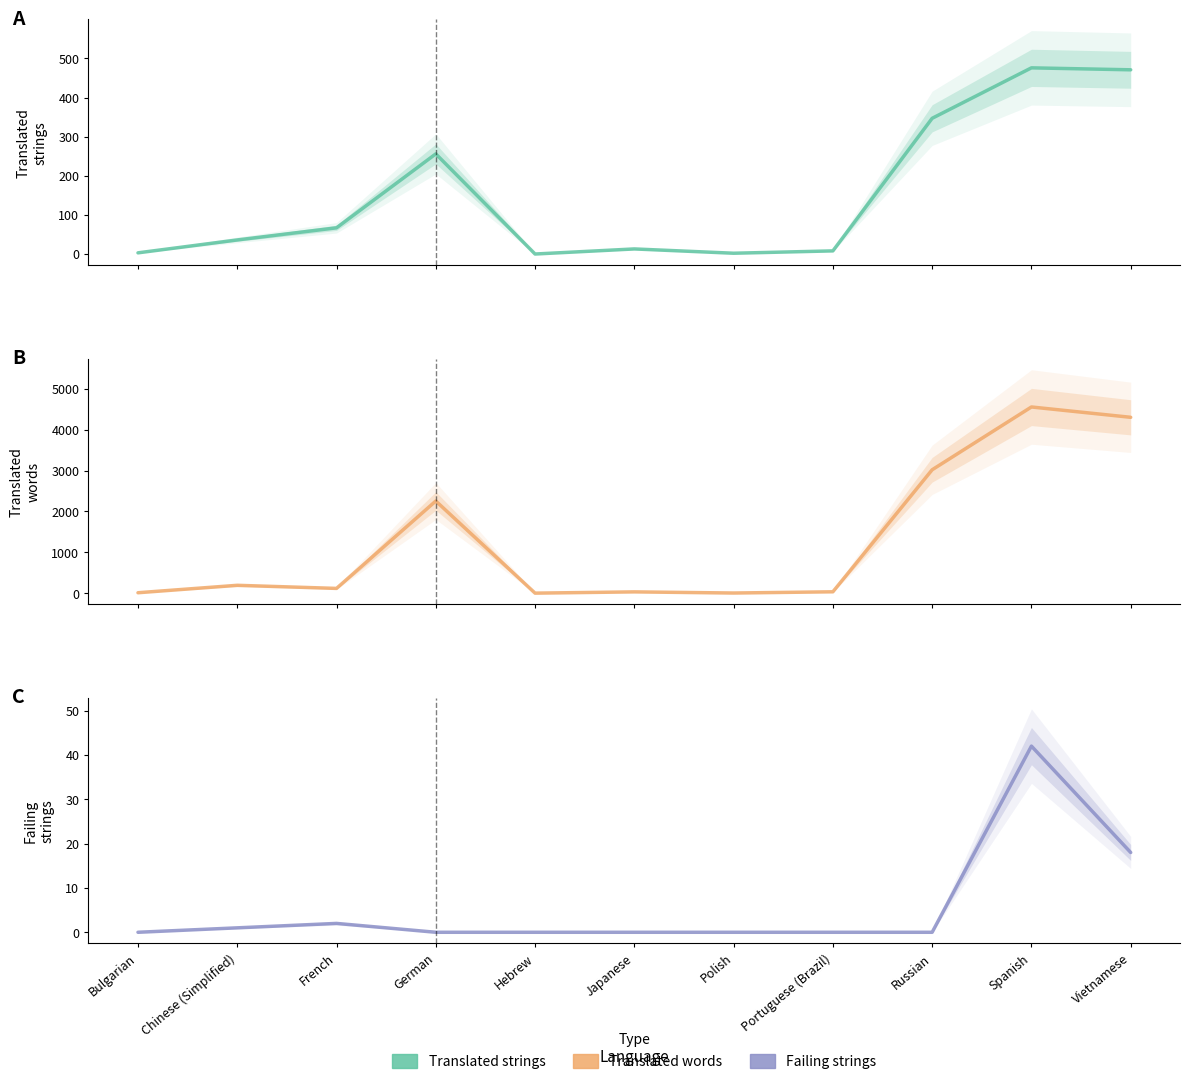

At how many categories does at least one series exceed 2982?

3